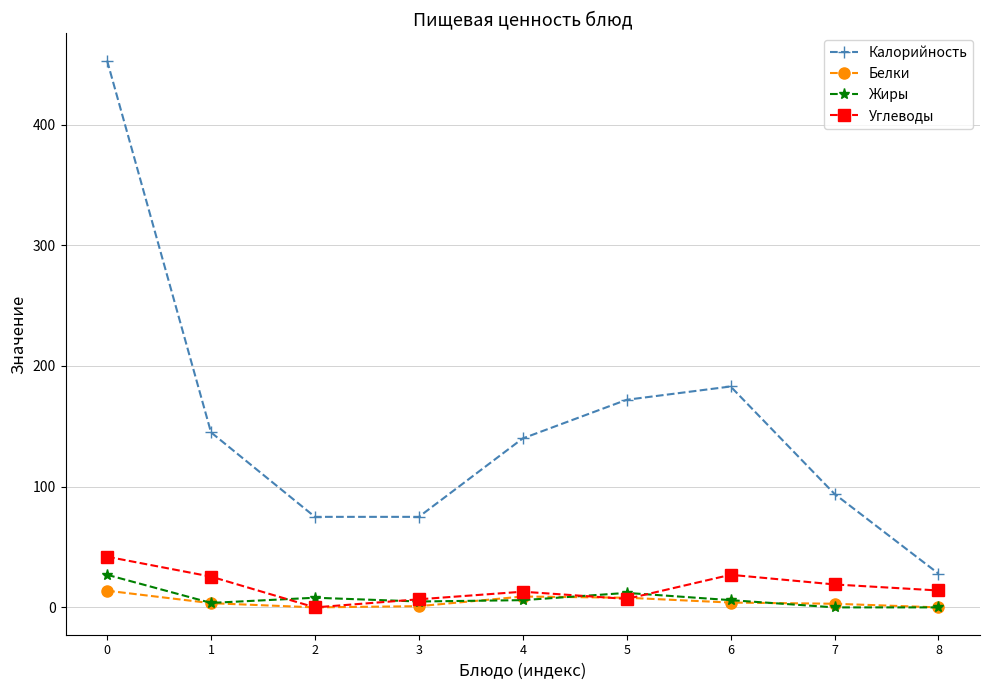

True or false: Калорийность and Белки intersect in this chart.

False